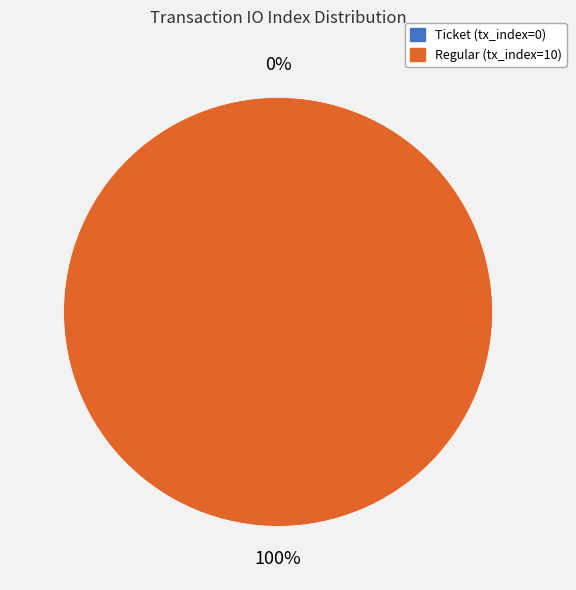

Which category accounts for the majority?

Regular (tx_index=10)